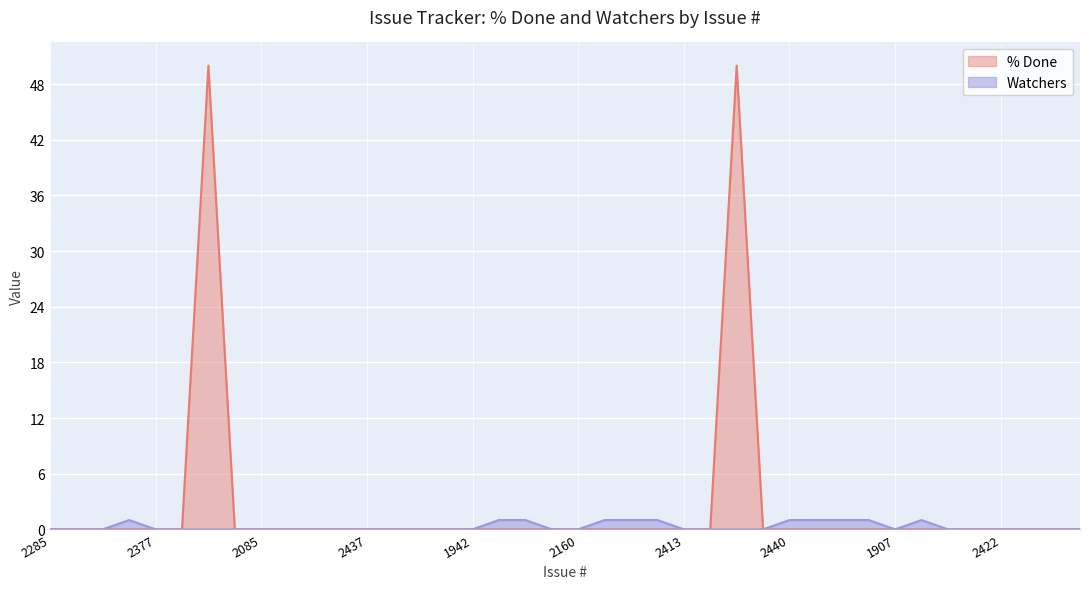

Where is the first local maximum for Watchers?

1980